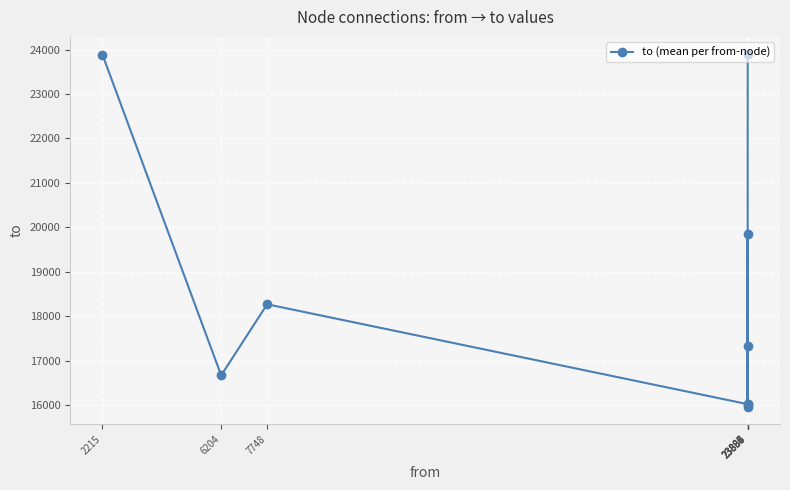

What is the average value?

18654.5